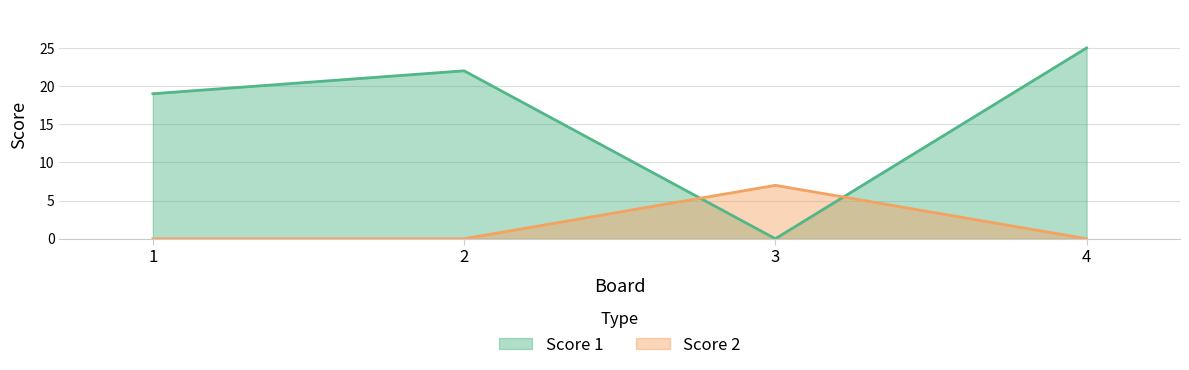

How many times do Score 2 and Score 1 cross each other?

2